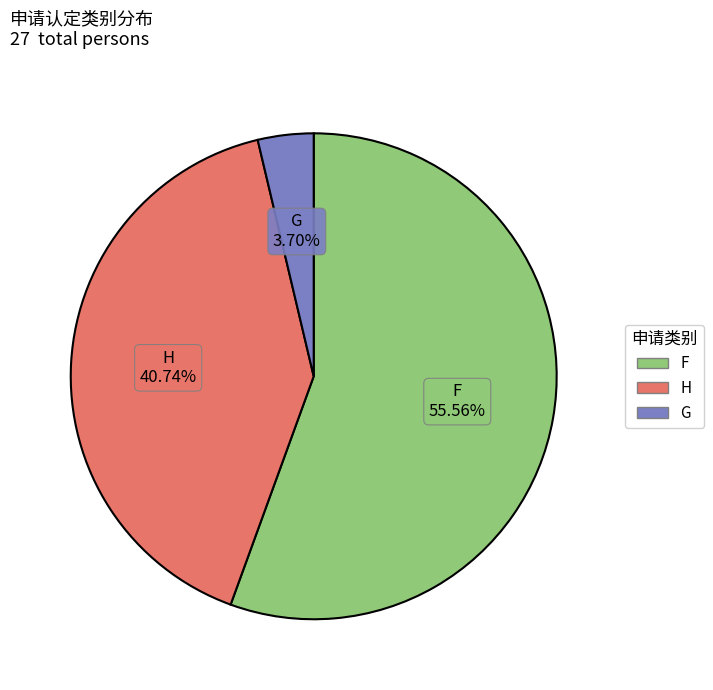

To the nearest percent, what is the difference between the largest and smallest slice percentages?

52%